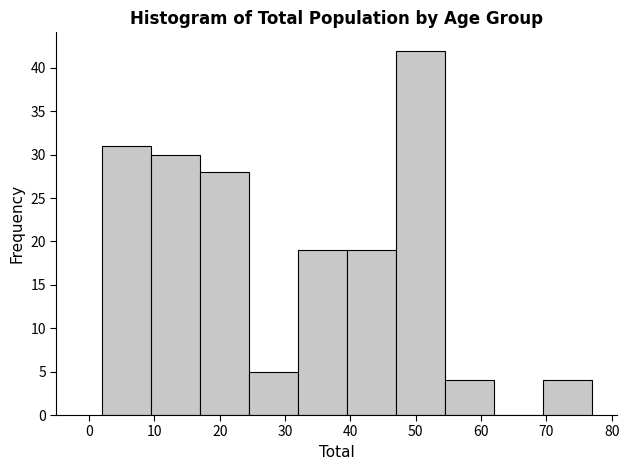

Reading left to right, list every bar in this chart as the range it spans on the x-axis followed by its height. Neither the bar edges nor the heights are printed on the chart, so give them approximately, as read against the axes.

2.0 to 9.5: 31
9.5 to 17.0: 30
17.0 to 24.5: 28
24.5 to 32.0: 5
32.0 to 39.5: 19
39.5 to 47.0: 19
47.0 to 54.5: 42
54.5 to 62.0: 4
62.0 to 69.5: 0
69.5 to 77.0: 4